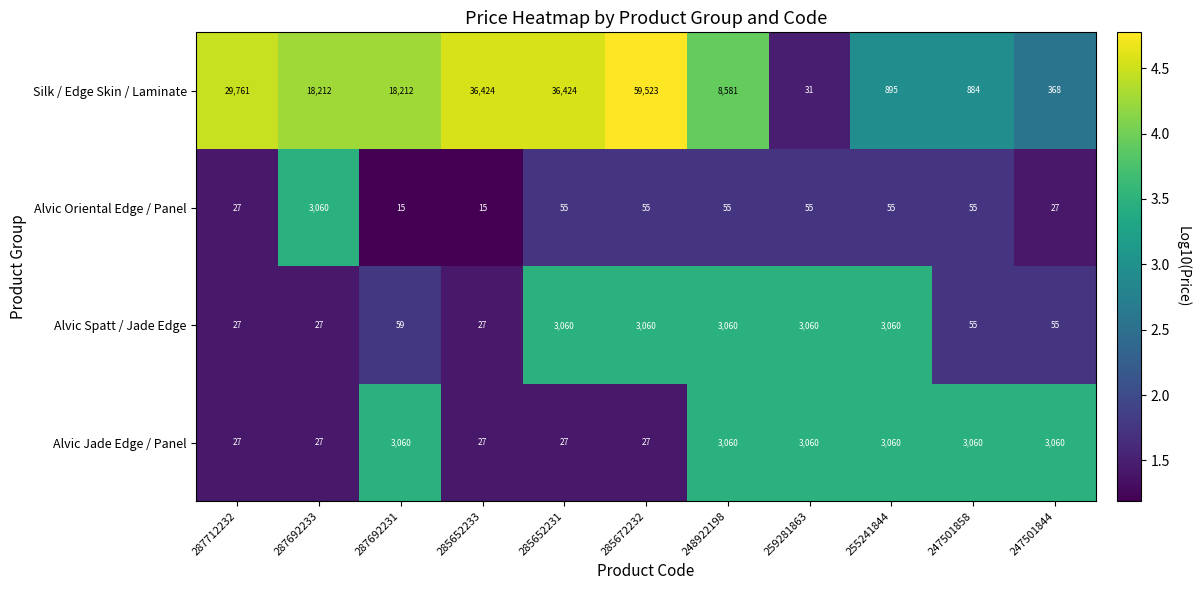

Is it true that Alvic Jade Edge / Panel equals 46 at 285652233?

False